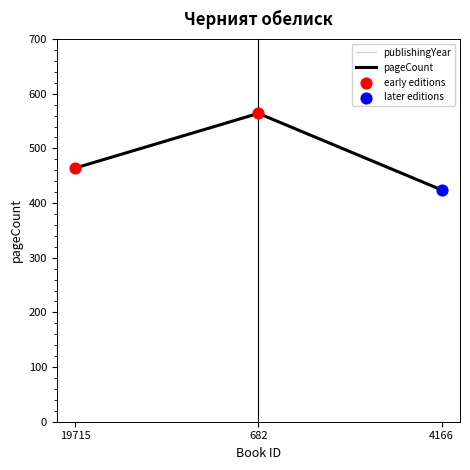

Which series reaches the maximum Y coordinate?

publishingYear